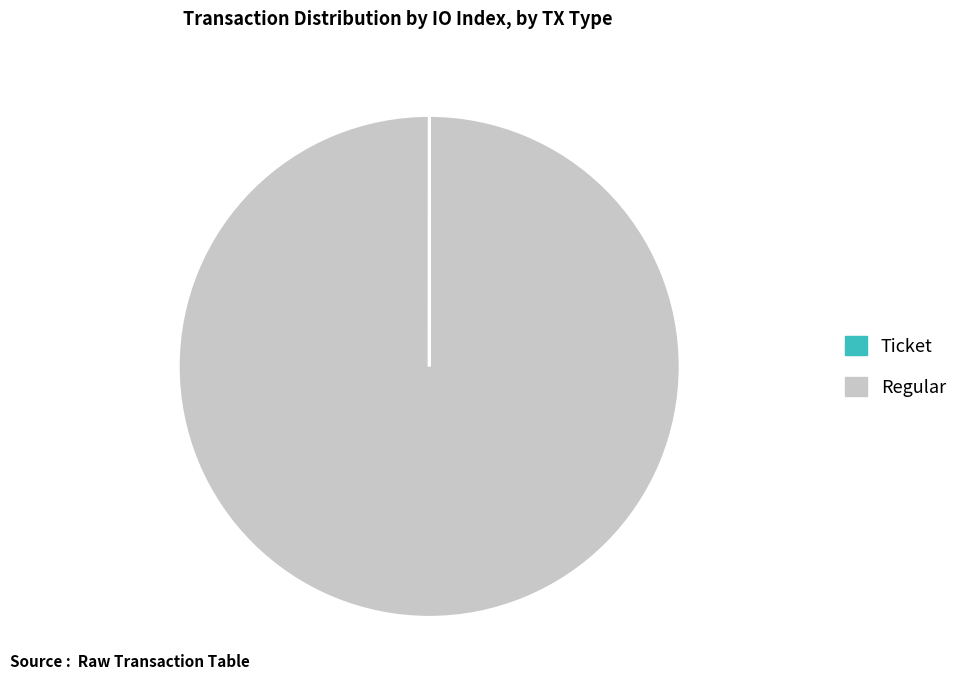

What is the largest slice in the pie chart?

Regular